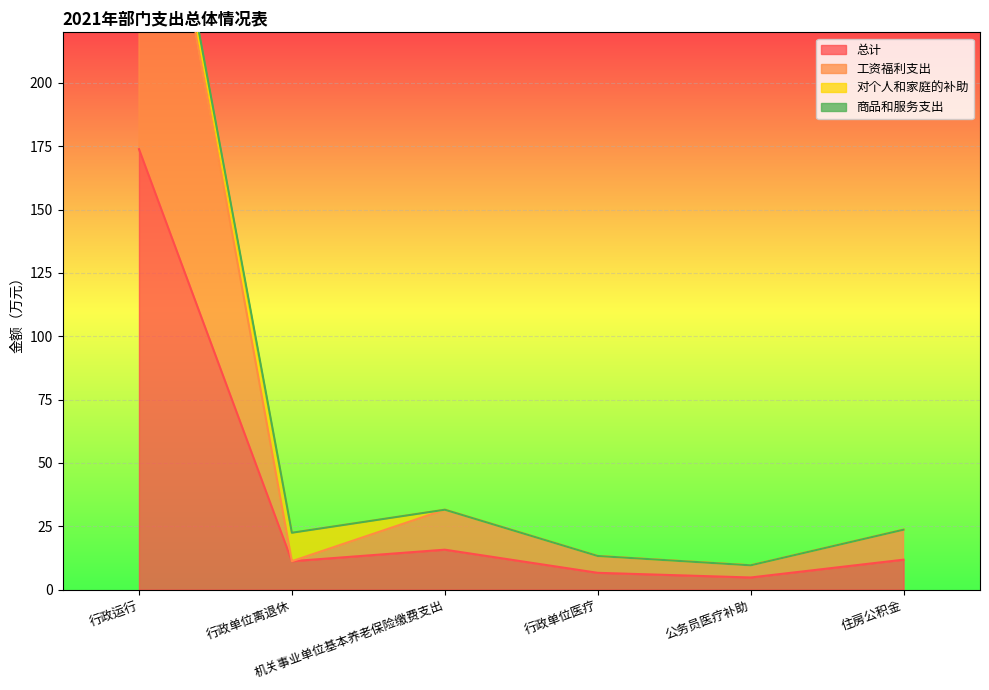

Does the chart display data point markers on the line(s)?

No